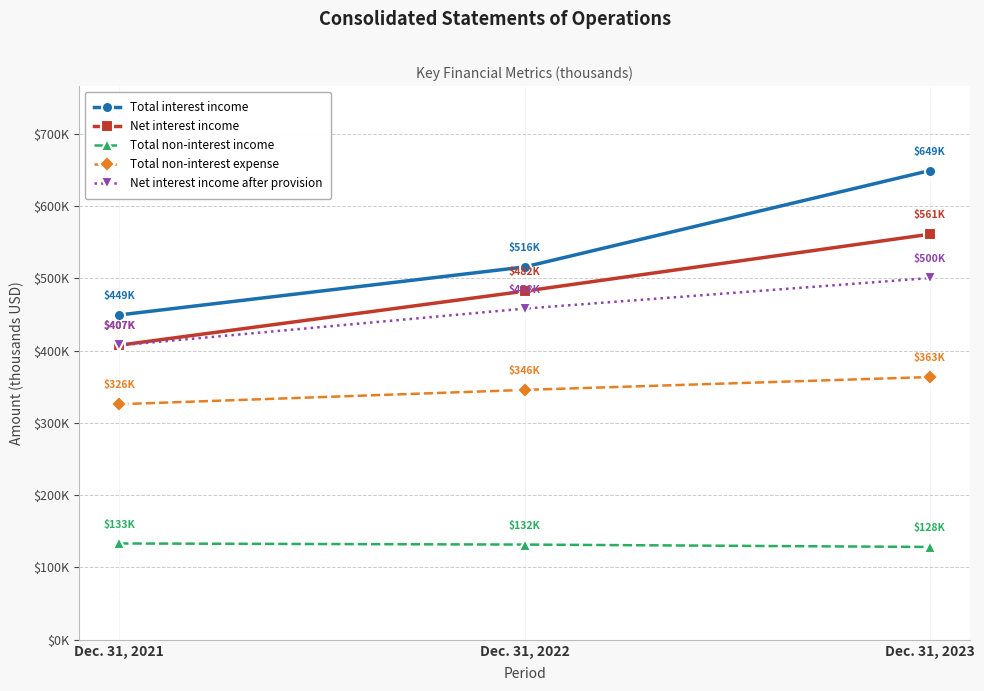

Does the chart have visible grid lines?

Yes